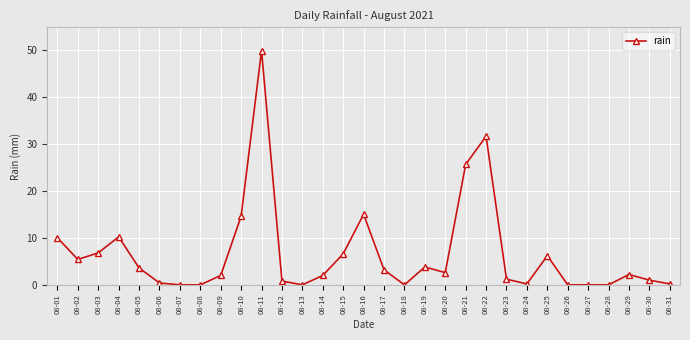

What is the change in value from 08-10 to 08-20?

-12.0